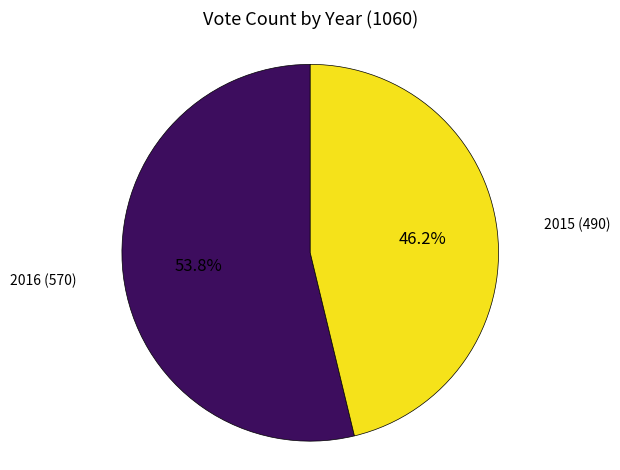

Combined, what portion of the pie is 2016 and 2015?

100.0%